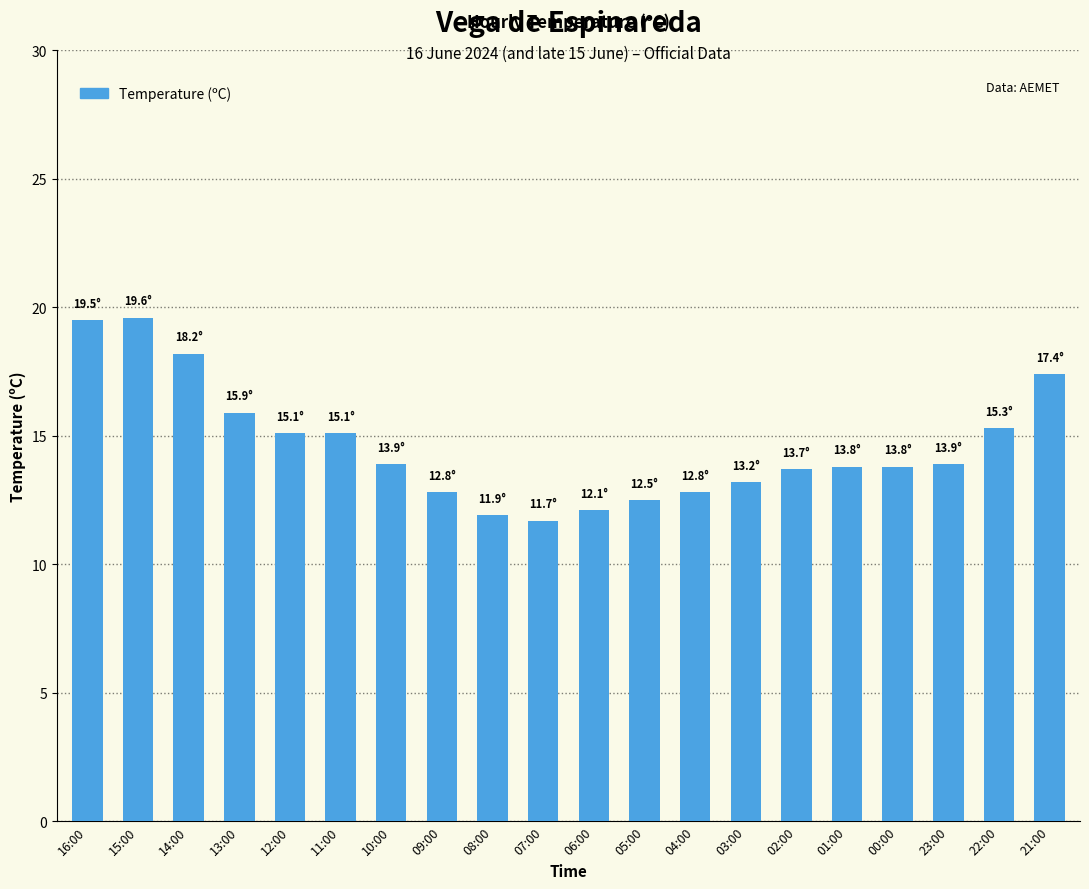

Where does the data first go above 13?

16:00